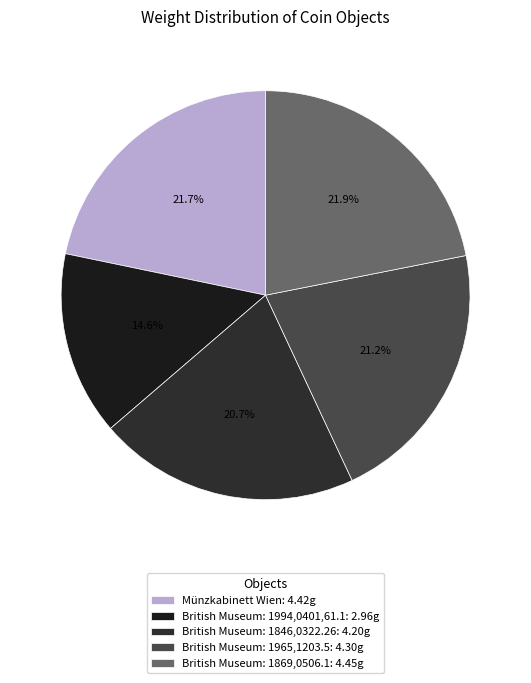

What is the change in value from Münzkabinett Wien to British Museum: 1994,0401,61.1?

-1.5